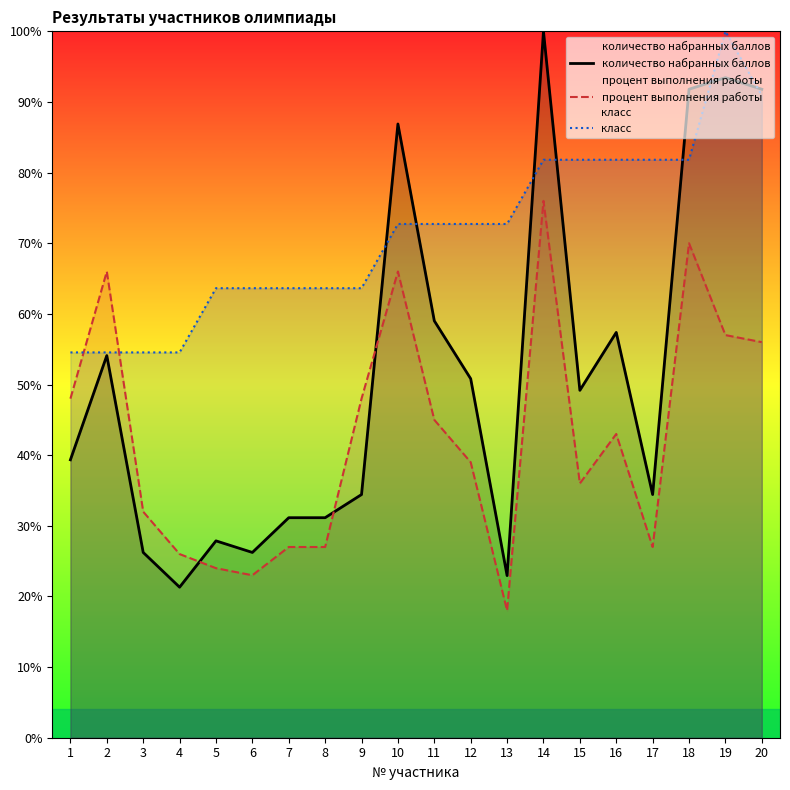

At which label does количество набранных баллов first exceed 49?

2